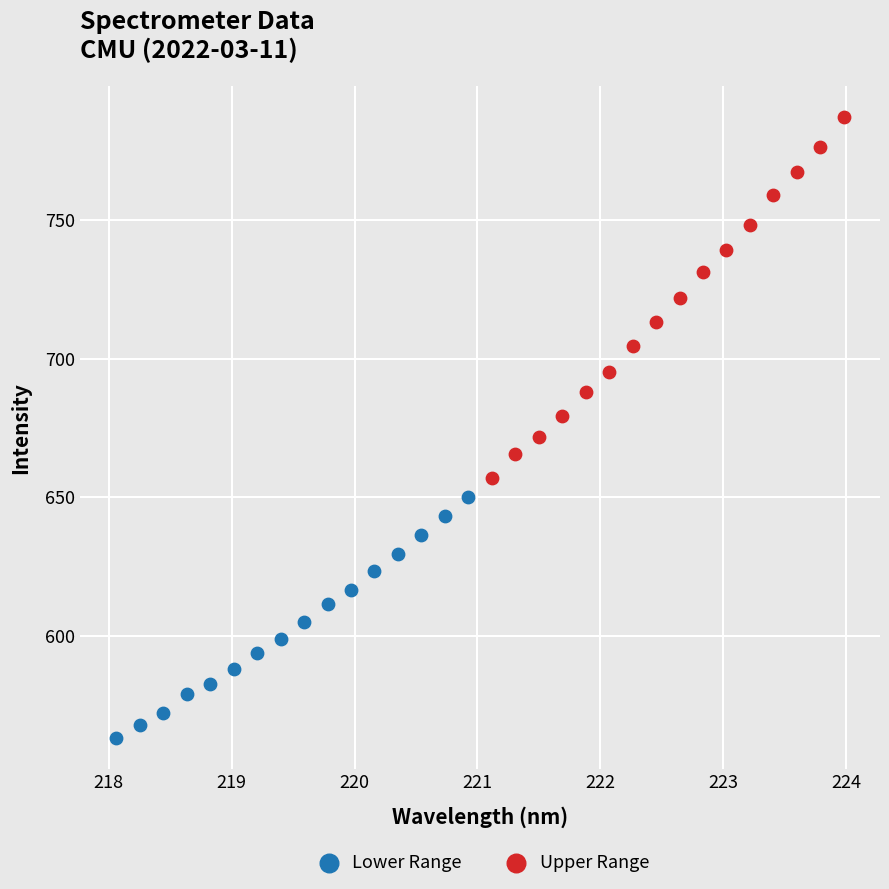

Which series reaches the maximum Y coordinate?

Upper Range